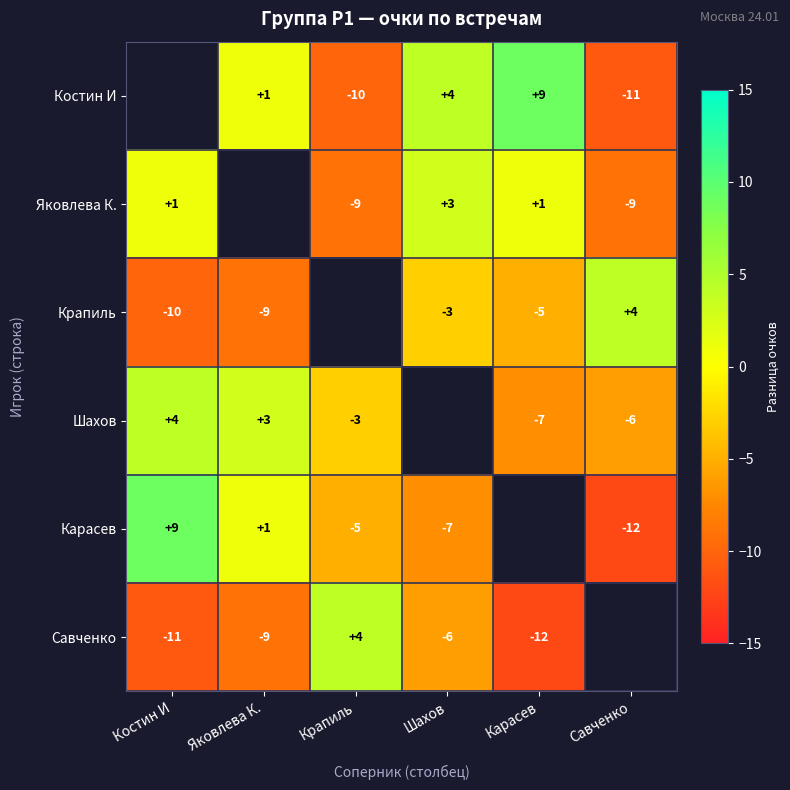

What is the minimum value shown in the chart?

-12